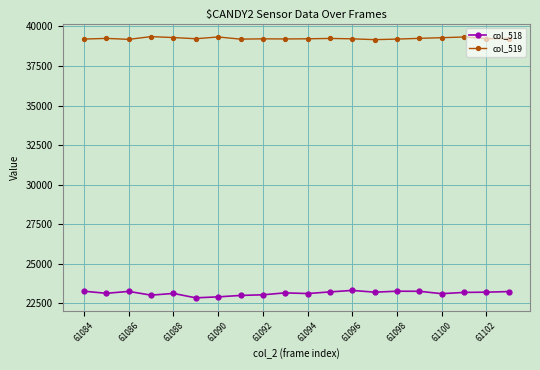

What is the minimum value shown in the chart?

22853